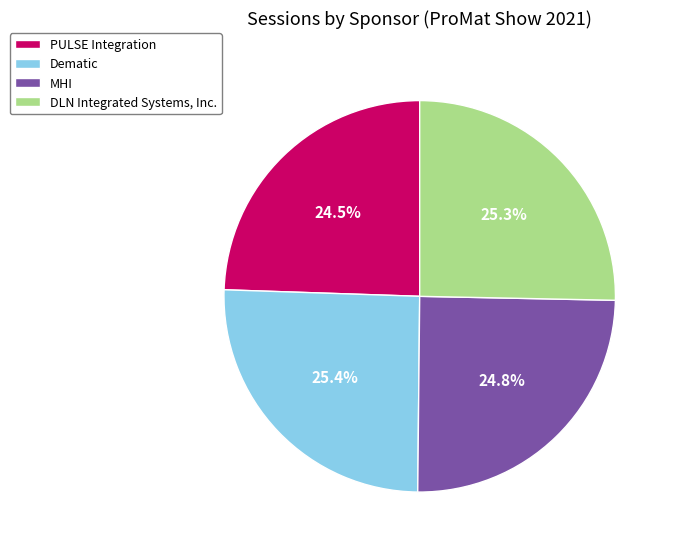

How much of the chart is everything except Dematic?

74.6%